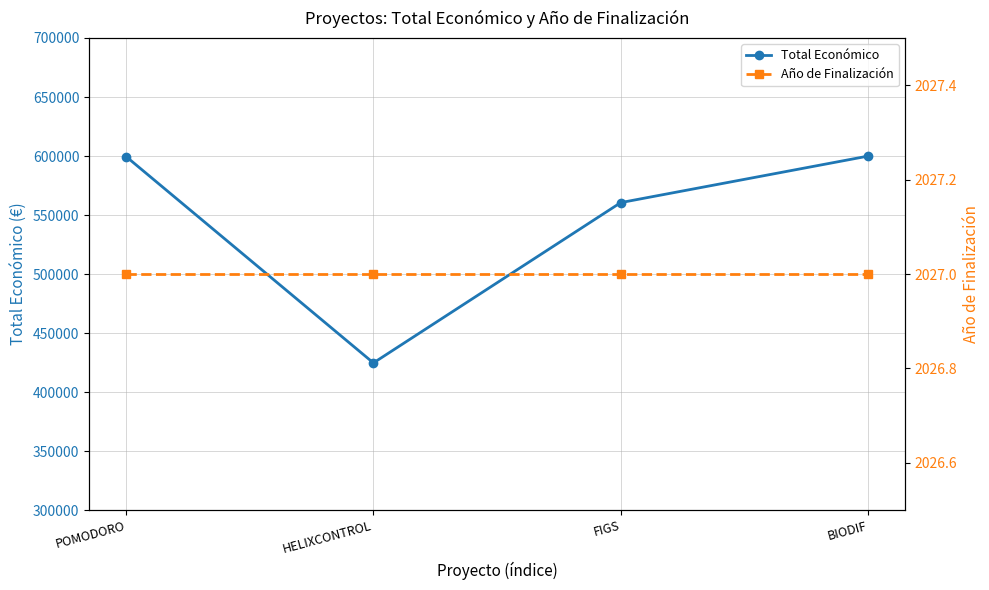

What is the label of the 1st point from the left?

POMODORO